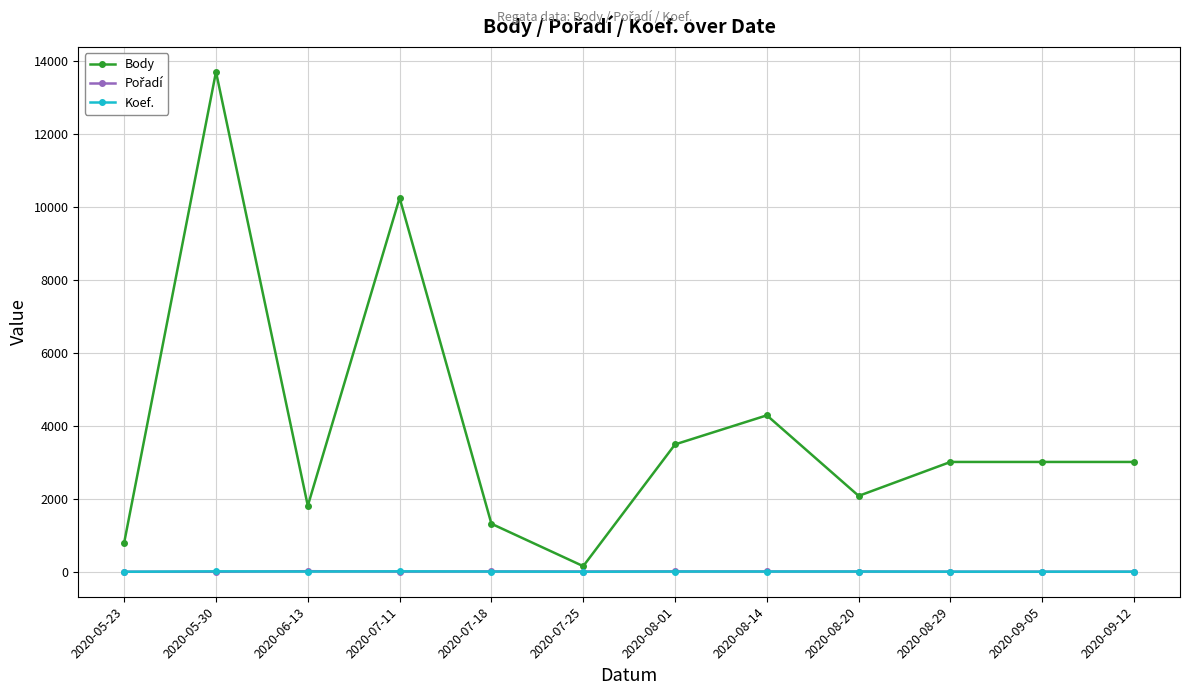

What is the difference between the maximum and minimum values in the Koef. series?

11